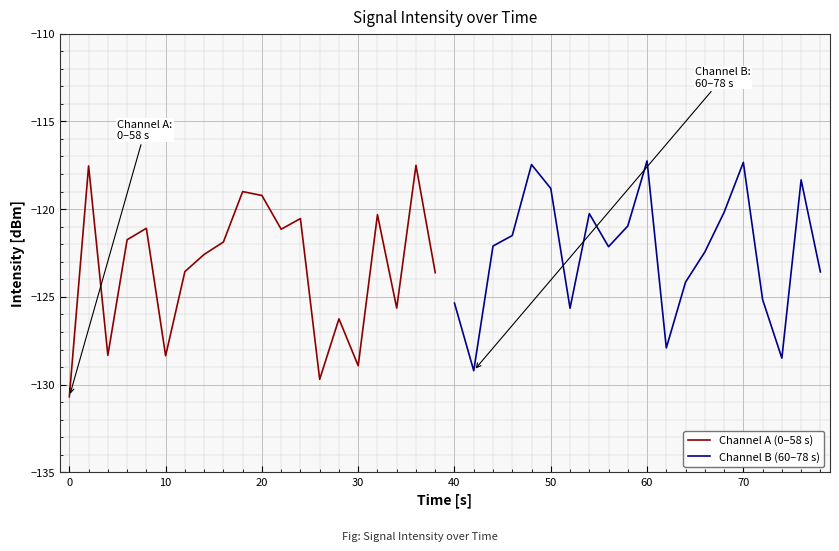

What is the maximum value for Channel A (0–58 s)?

-117.5